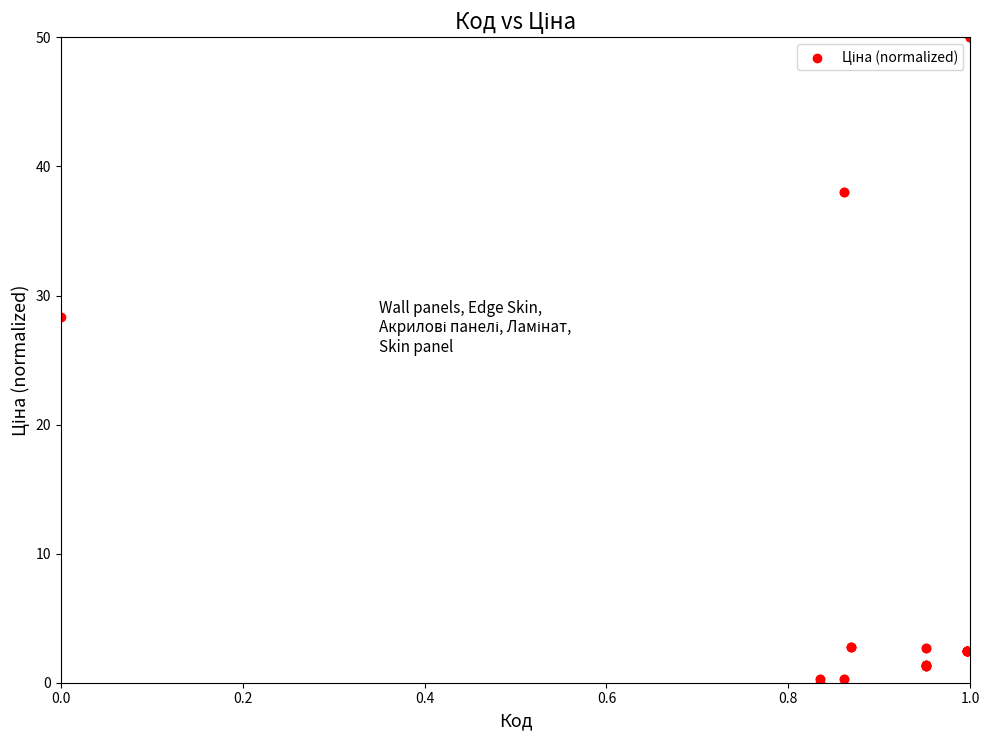

What Y value in the scatter plot is closest to 25?

28.3